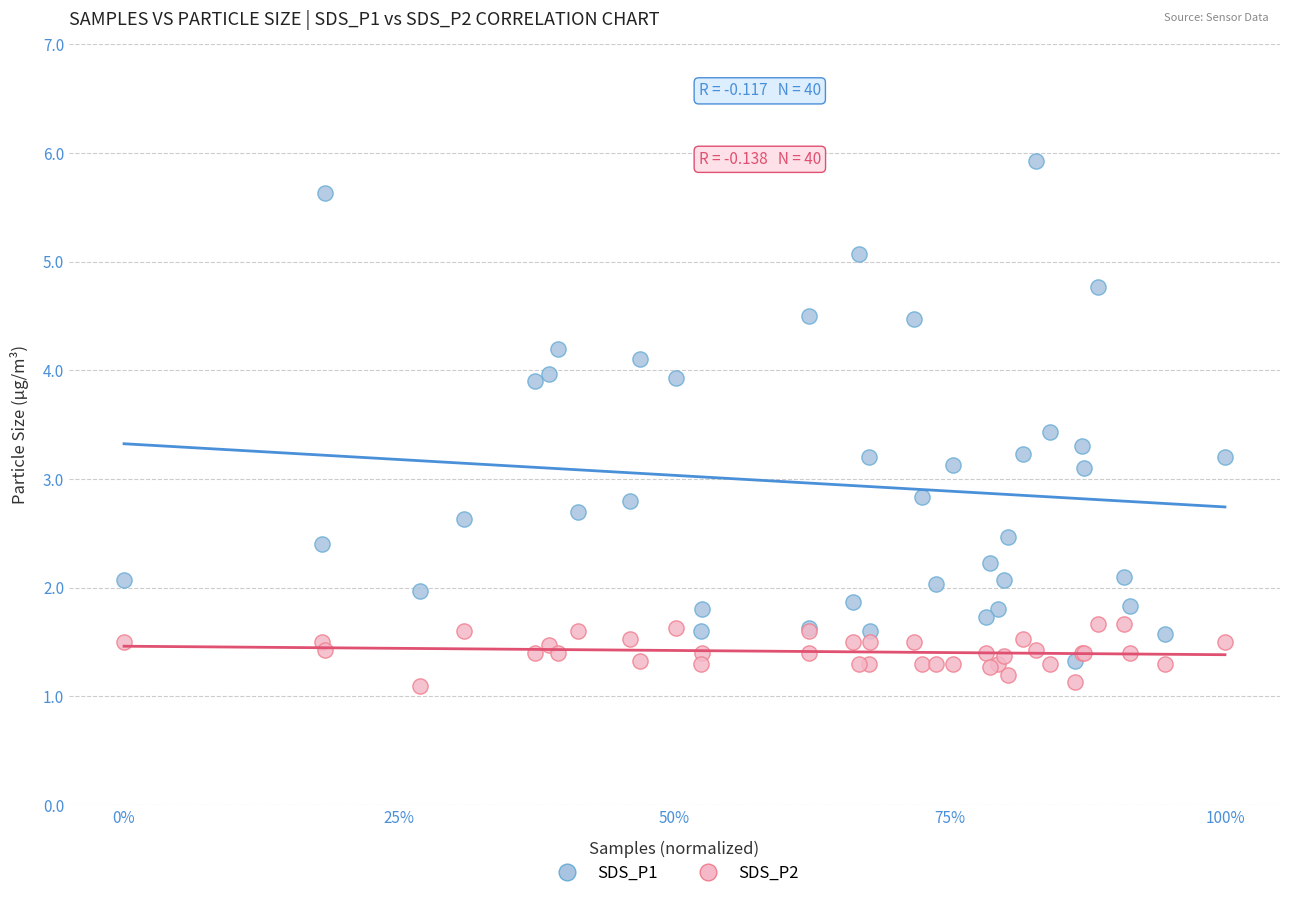

What are all the series names shown in the legend?

SDS_P1, SDS_P2